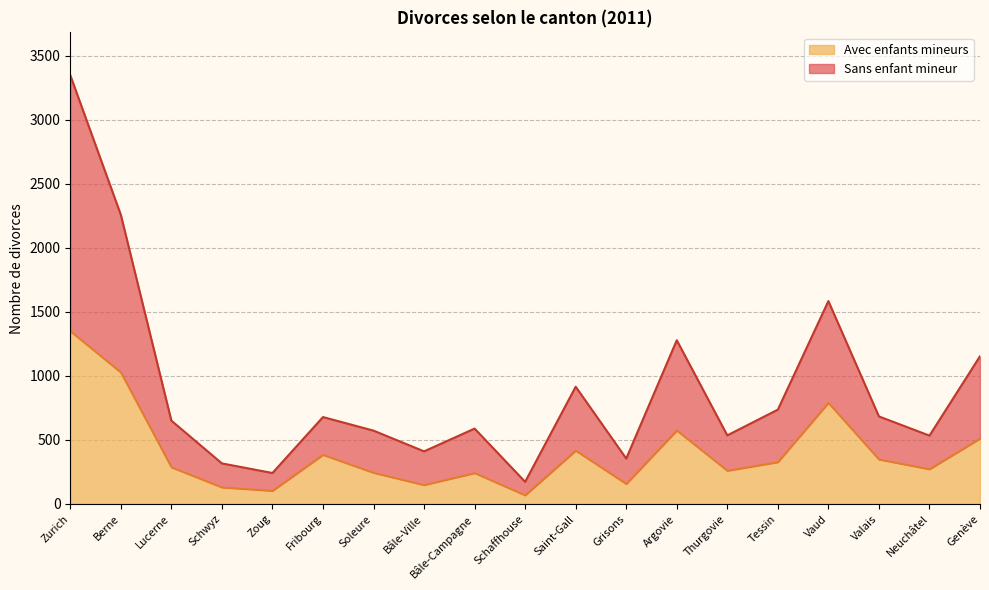

True or false: Sans enfant mineur and Avec enfants mineurs cross at least once.

False